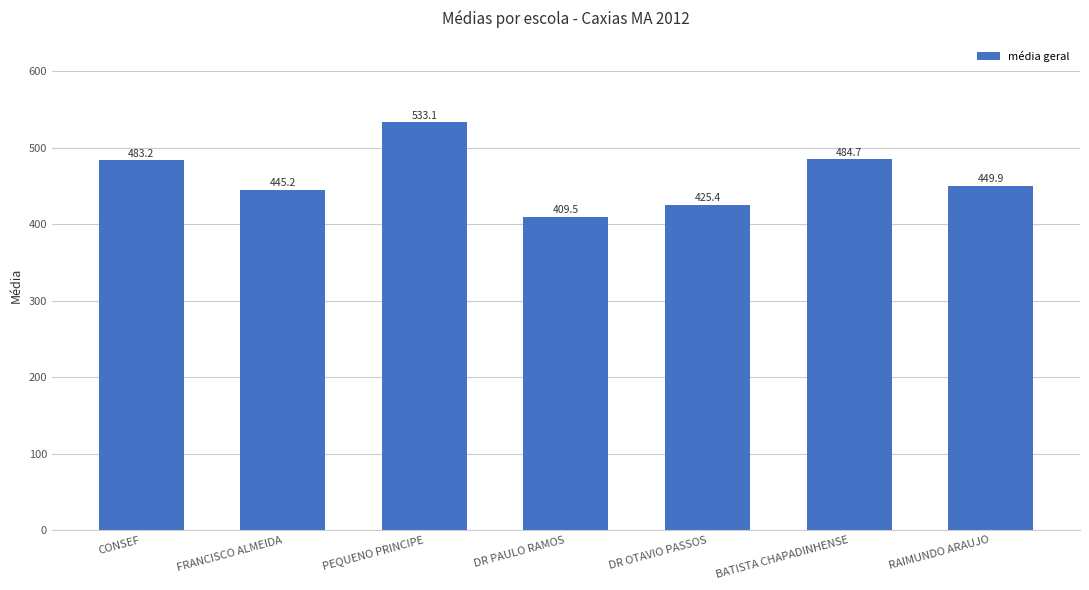

Is it true that the value at DR PAULO RAMOS is 409.5?

True